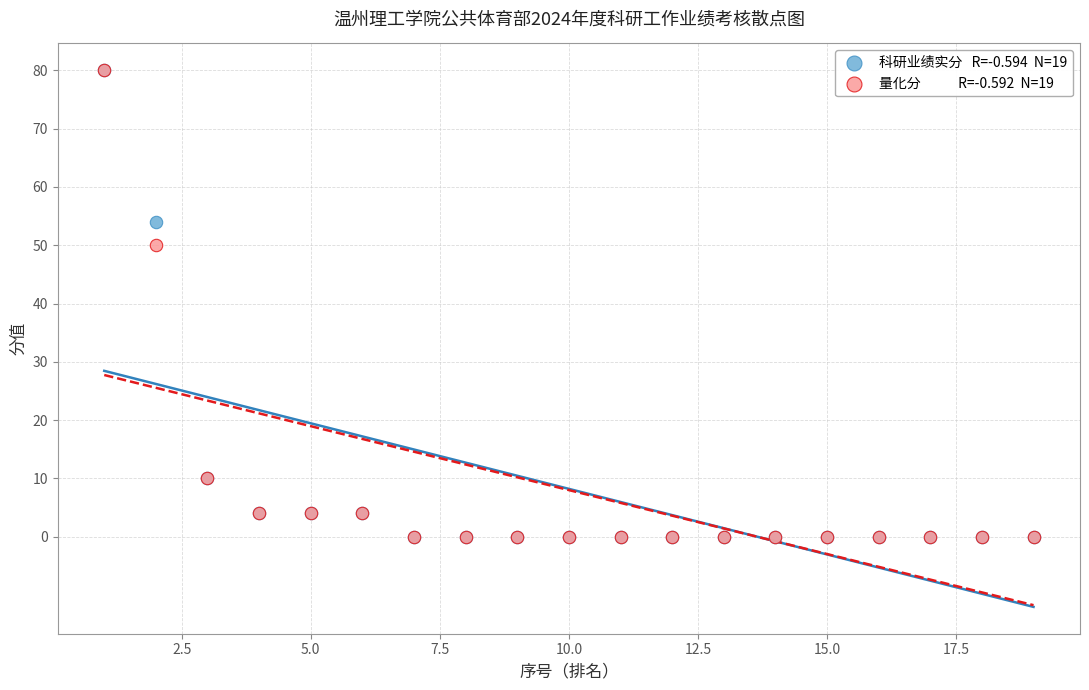

Across all series, what Y value is closest to 40?

50